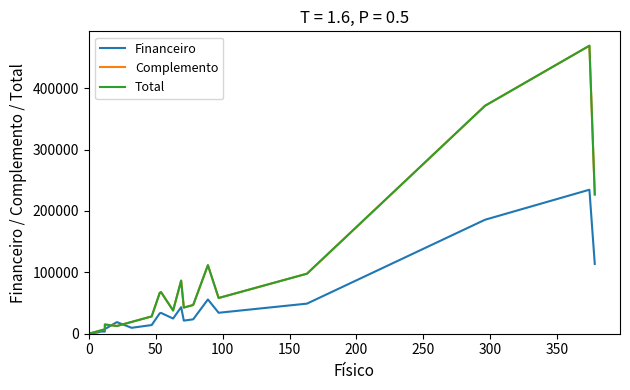

Is the value of Complemento at 22 greater than the value of Financeiro at 11?

Yes